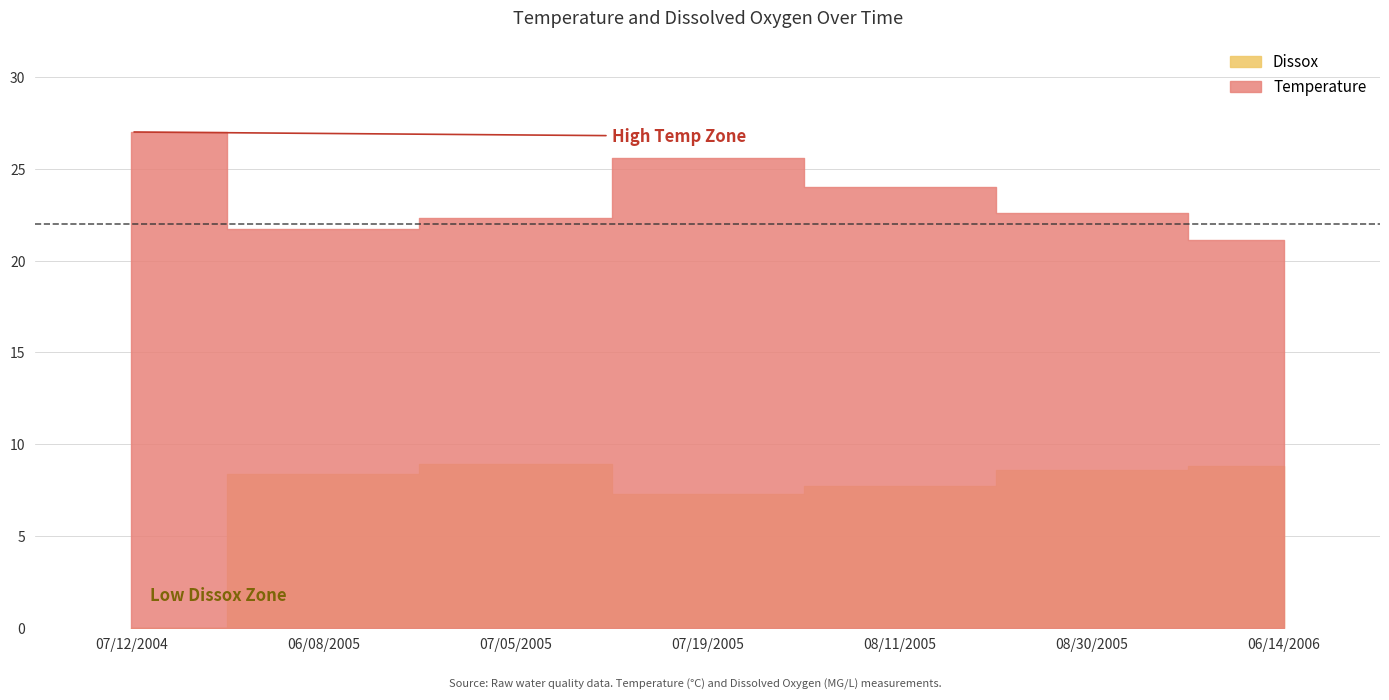

What is the greatest value displayed?

27.0